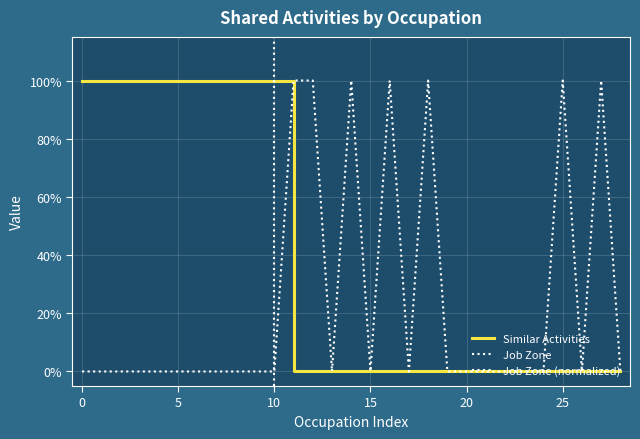

Does the chart have visible grid lines?

Yes